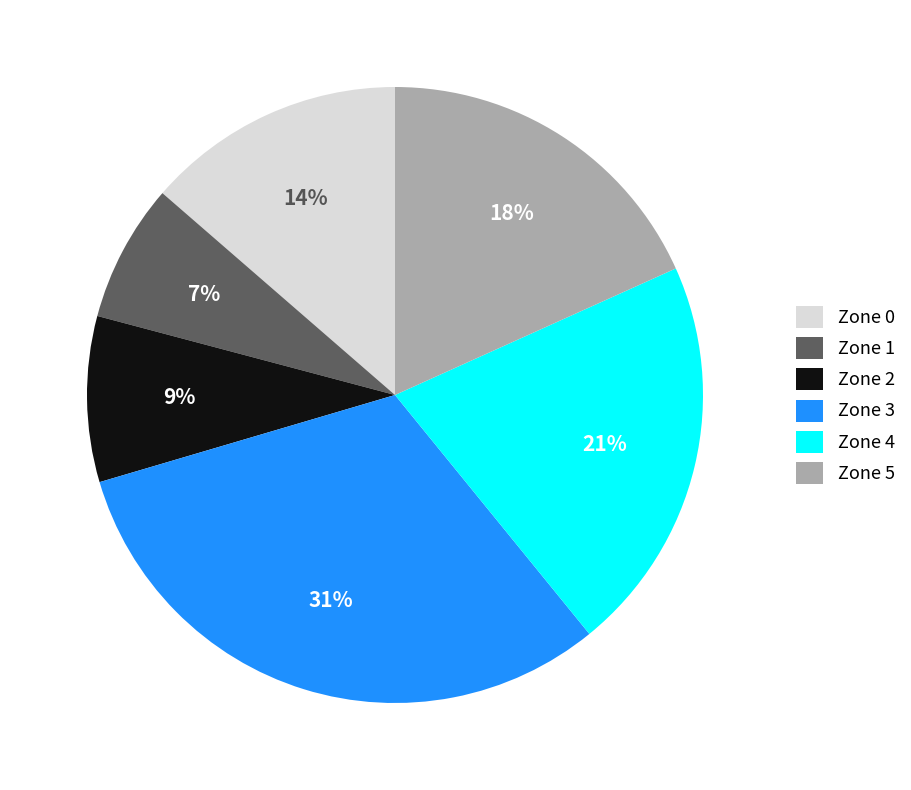

Combined, do Zone 0 and Zone 2 account for over 50%?

No